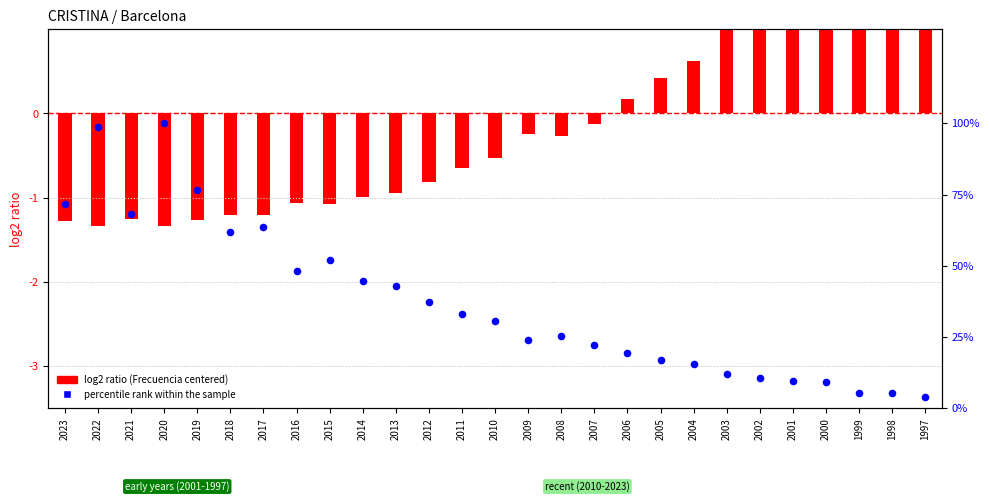

At which category is the sum across all series the highest?

1997